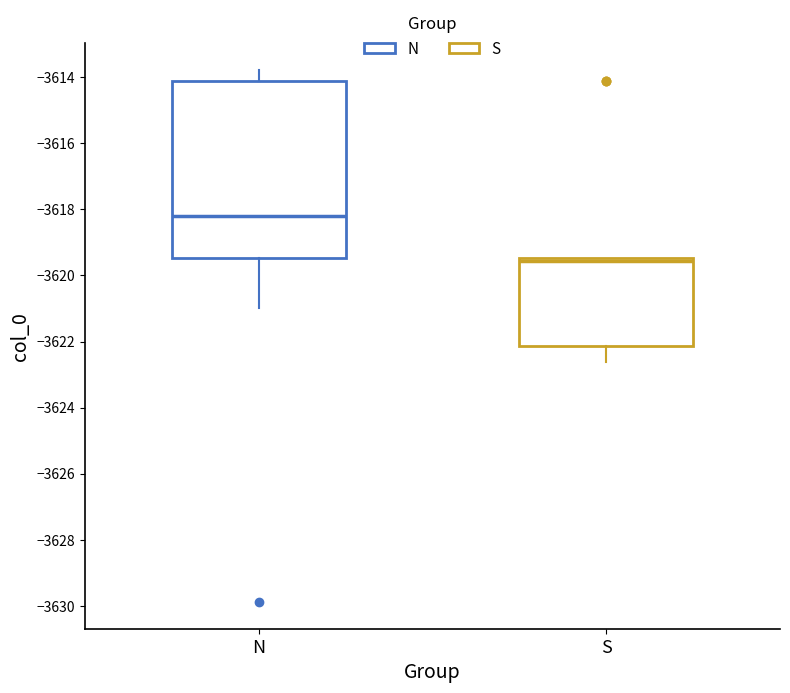

Comparing the boxes themselves (not the whiskers), which one is the tallest?

N